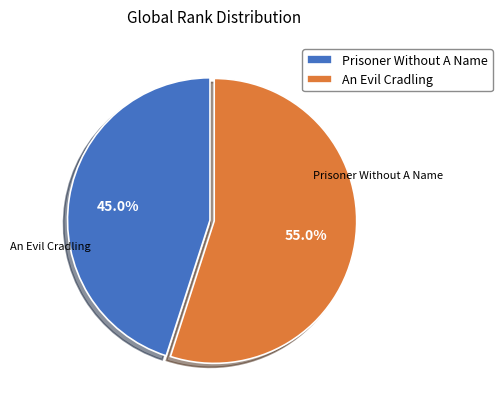

Is there a majority slice in this chart?

Yes